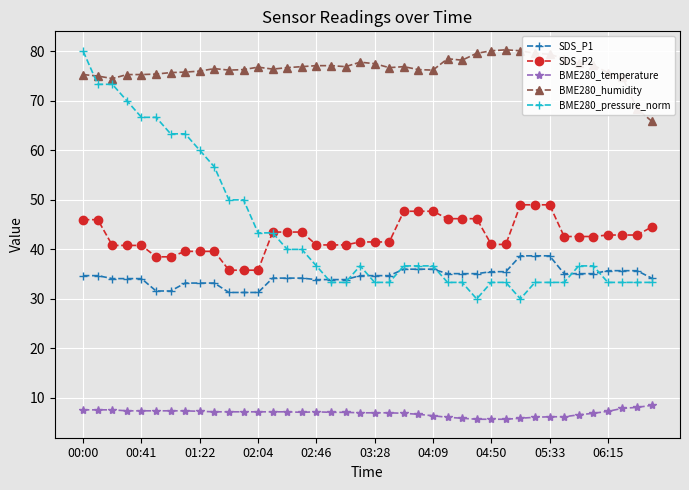

What is the greatest value displayed?

80.3